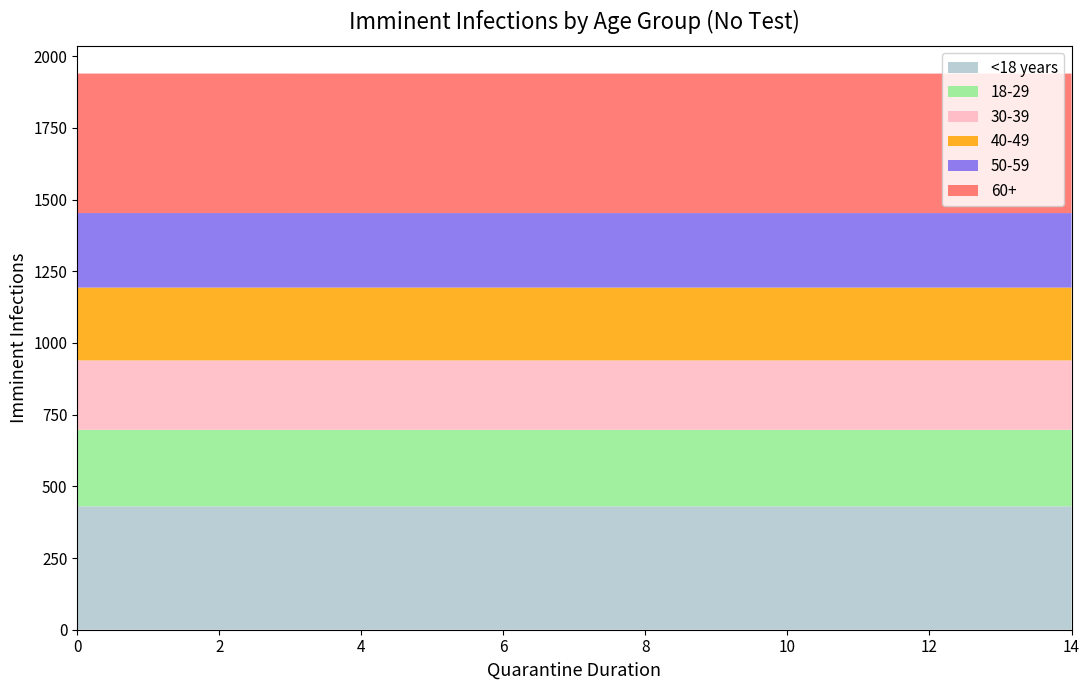

Reading right to left, list all the values displayed in this chart.

<18 years: 430.4	430.4	430.5	430.5	430.5	430.5	430.5	430.5	430.5	430.5	430.5	430.5	430.5	430.5	430.5
18-29: 266.6	266.6	266.7	266.7	266.7	266.7	266.7	266.7	266.7	266.7	266.7	266.7	266.7	266.7	266.7
30-39: 242.0	242.0	242.0	242.0	242.0	242.0	242.0	242.0	242.0	242.0	242.0	242.0	242.0	242.0	242.0
40-49: 253.9	253.9	253.9	253.9	253.9	253.9	253.9	253.9	253.9	253.9	253.9	253.9	253.9	253.9	253.9
50-59: 259.8	259.8	259.8	259.8	259.8	259.8	259.8	259.8	259.8	259.8	259.8	259.8	259.8	259.9	259.9
60+: 486.3	486.3	486.3	486.3	486.3	486.3	486.3	486.3	486.3	486.3	486.3	486.3	486.3	486.3	486.3